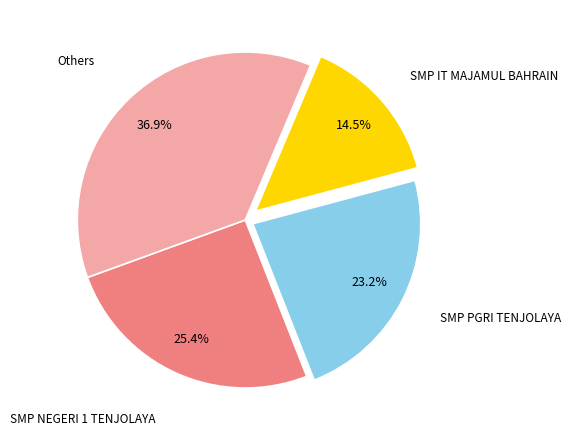

Is there a majority slice in this chart?

No